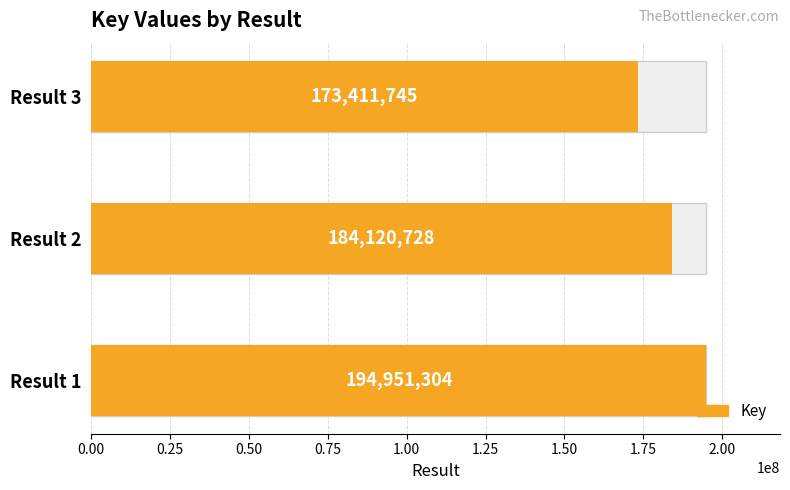

Reading right to left, transcribe all the data shown in this chart.

173411745	184120728	194951304